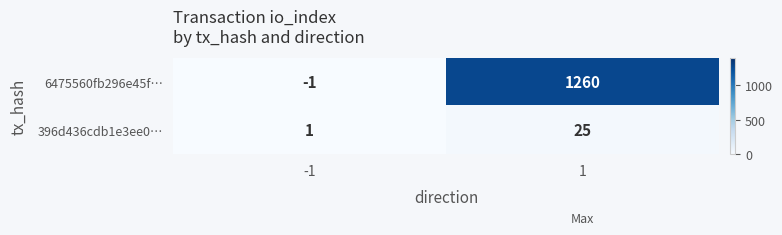

Which series changed the most between -1 and 1?

6475560fb296e45f…